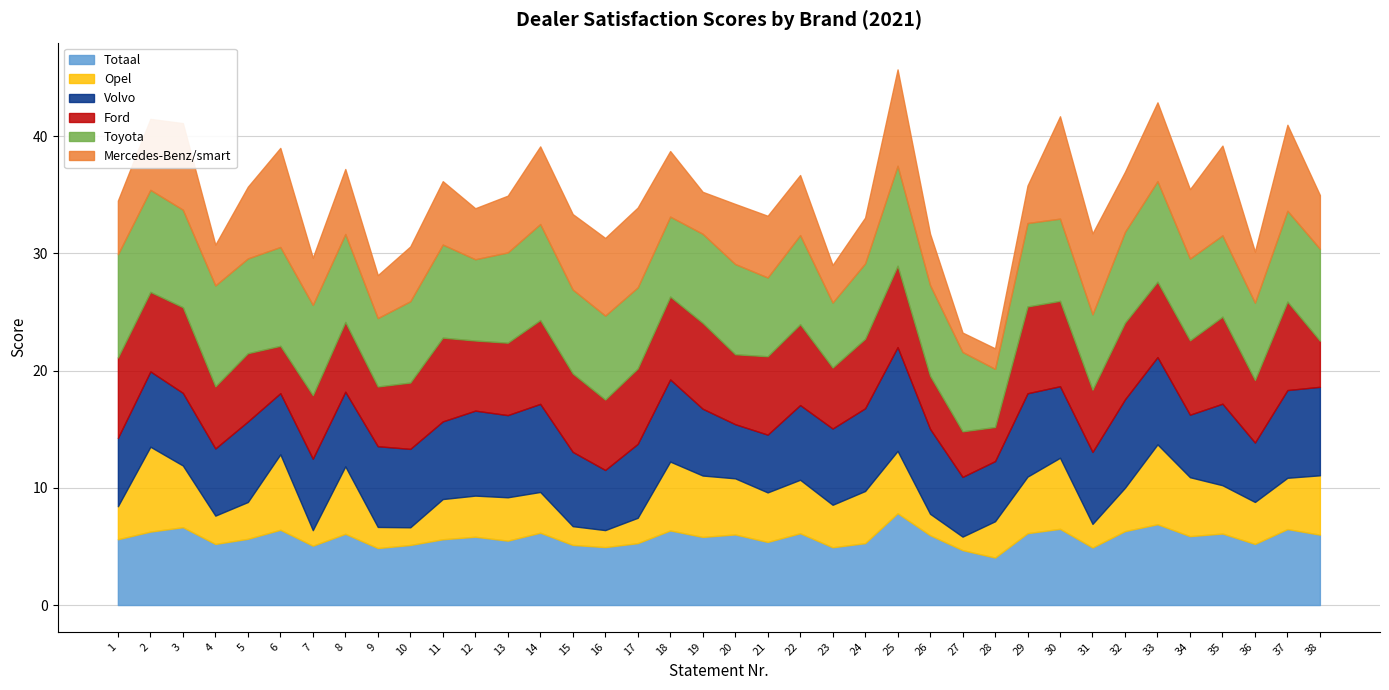

In Totaal, how many points are lower than both neighbors (excluding endpoints)?

12